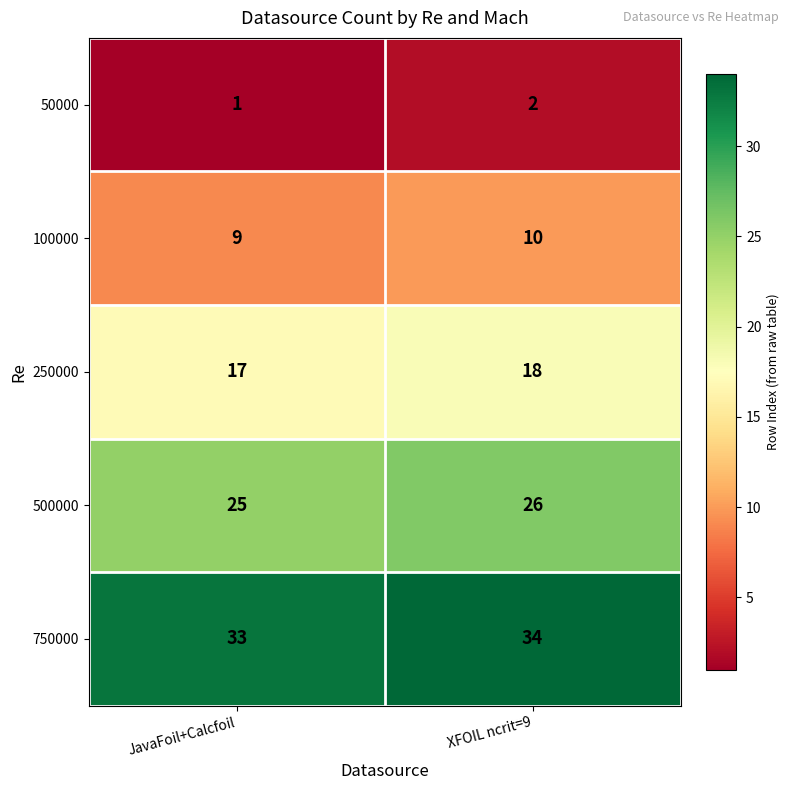

What is the average value of the 100000 series?

10